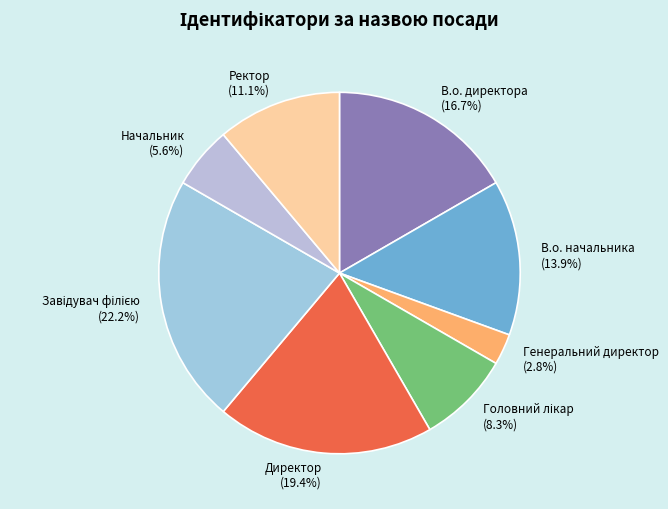

To the nearest percent, what is the difference between the Директор and Ректор slice percentages?

8%